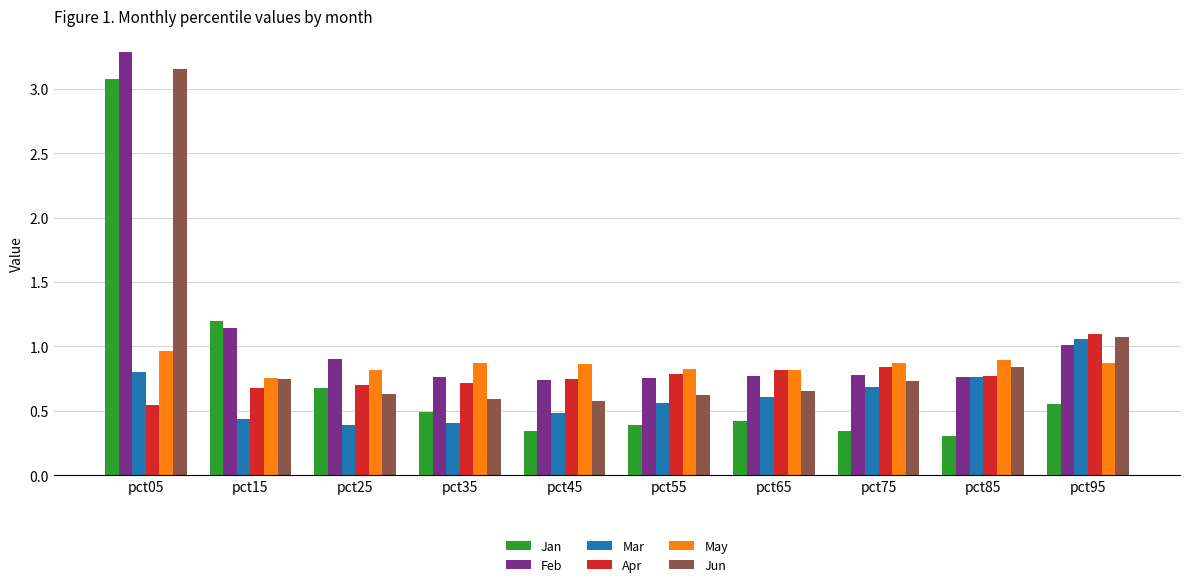

The value of Jan at pct35 is 0.5. True or false?

True